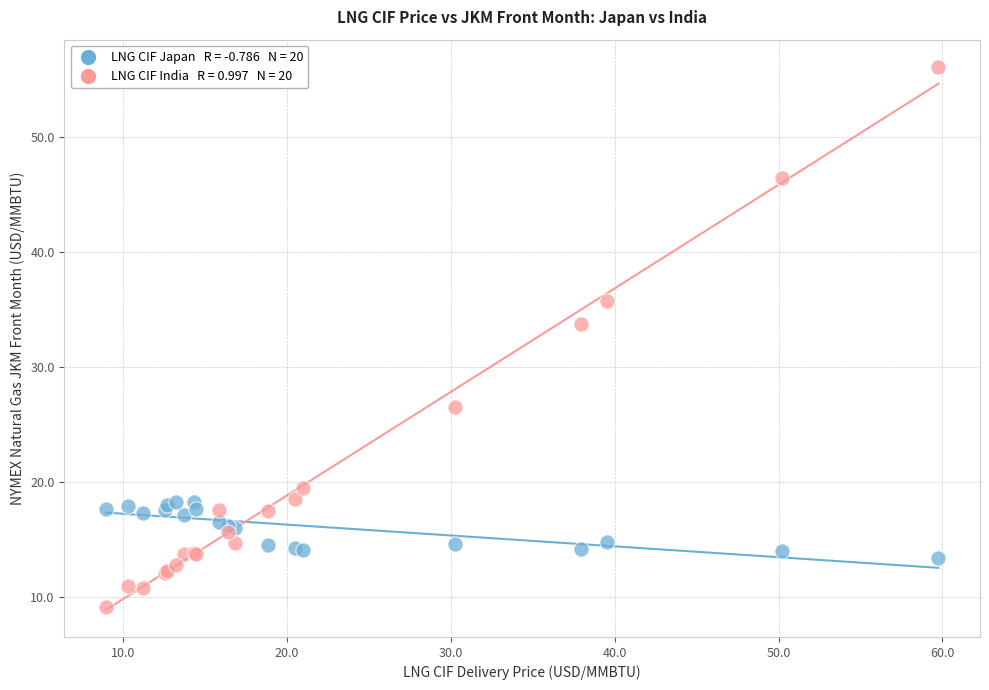

Across all series, what Y value is closest to 32?

33.8